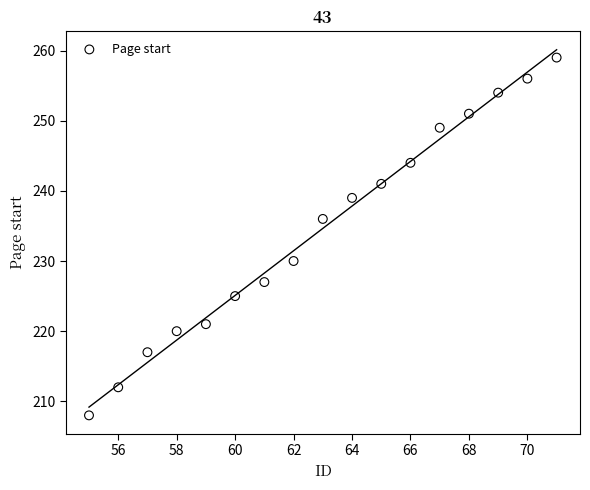

What is the range of X values (max minus min)?

16